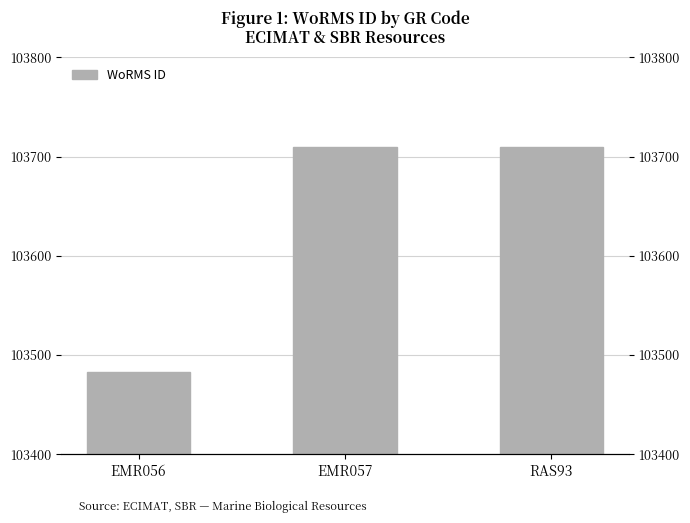

Rank the categories by value from lowest to highest.

EMR056, EMR057, RAS93